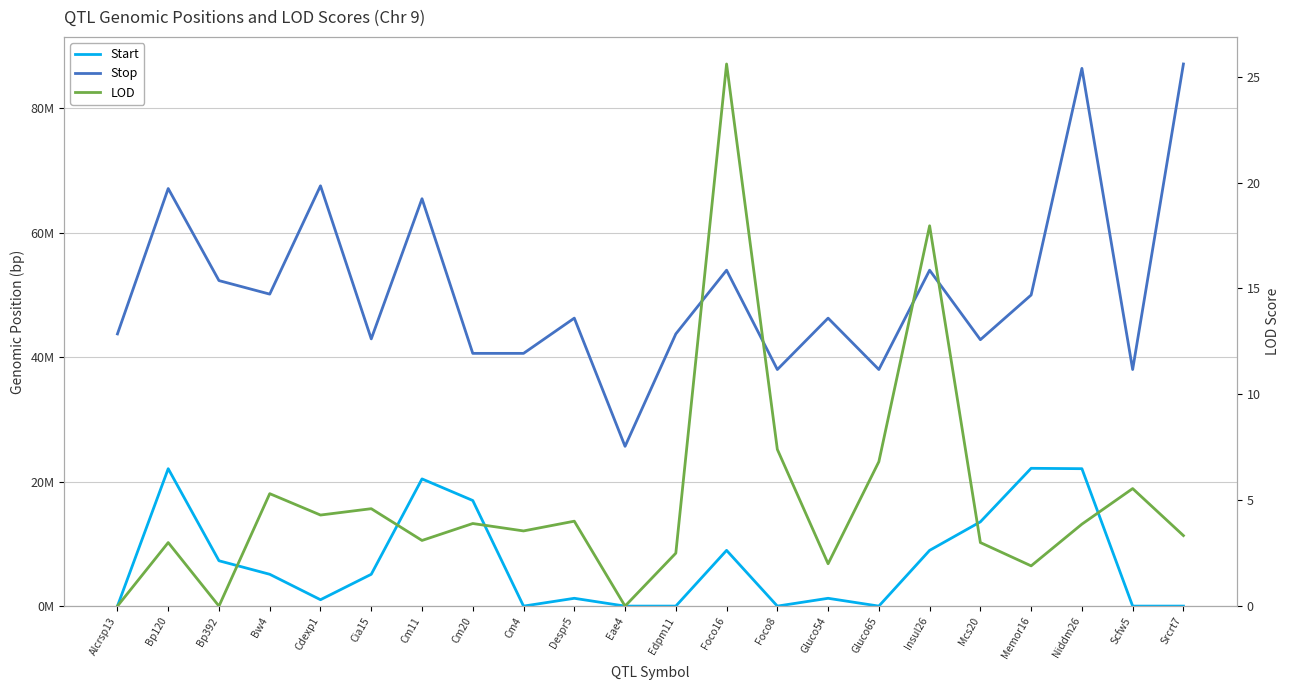

True or false: Stop has a value of 20974858.1 at Scfw5.

False